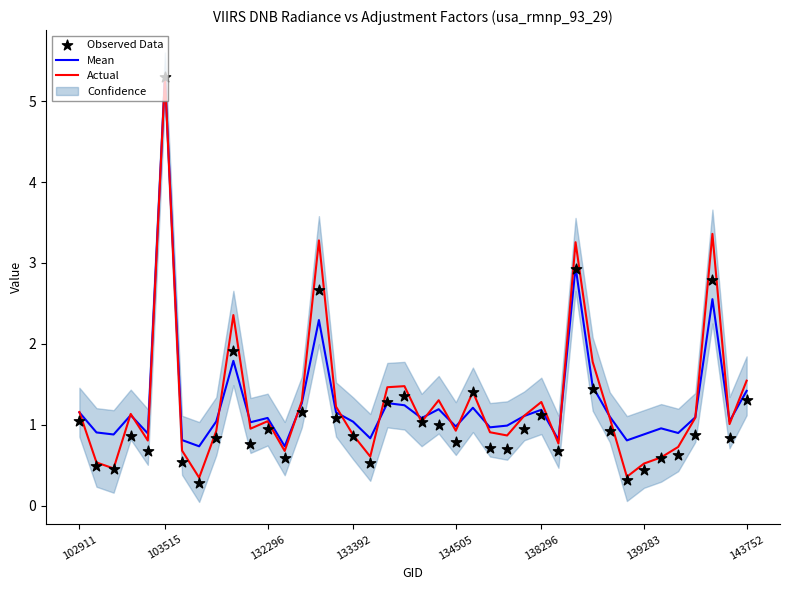

At how many categories does at least one series exceed 3?

4